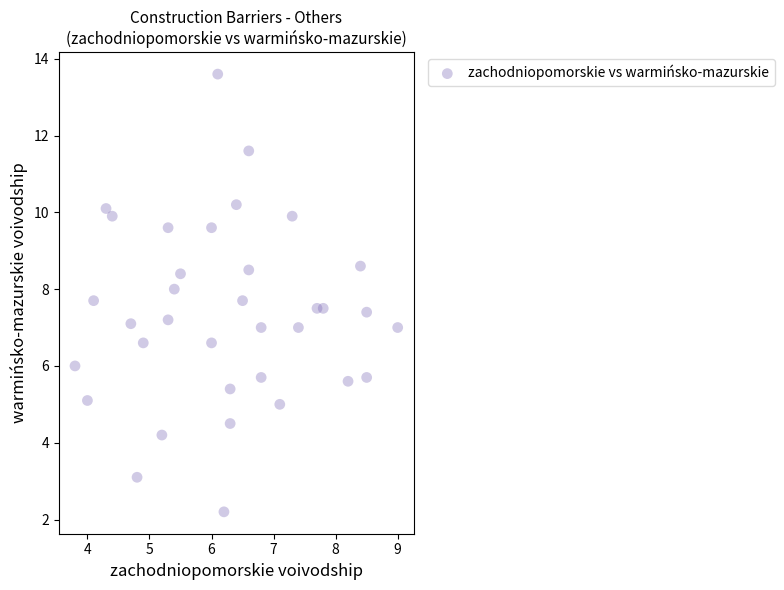

What is the range of X values (max minus min)?

5.2